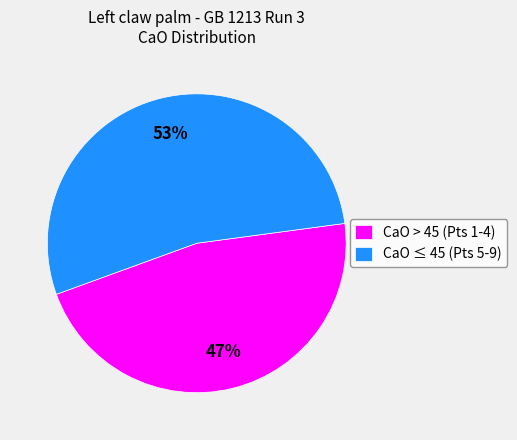

Rank the categories by value from lowest to highest.

CaO > 45 (Pts 1-4), CaO ≤ 45 (Pts 5-9)